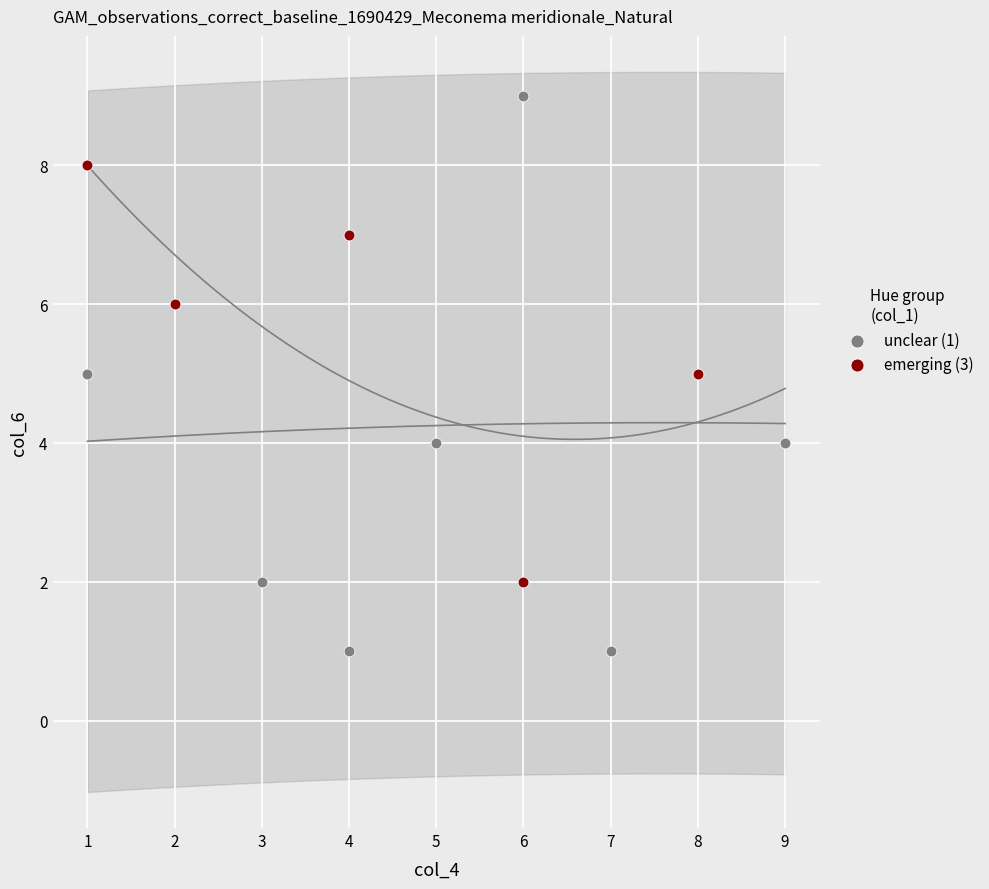

What are all the series names shown in the legend?

unclear (1), emerging (3)